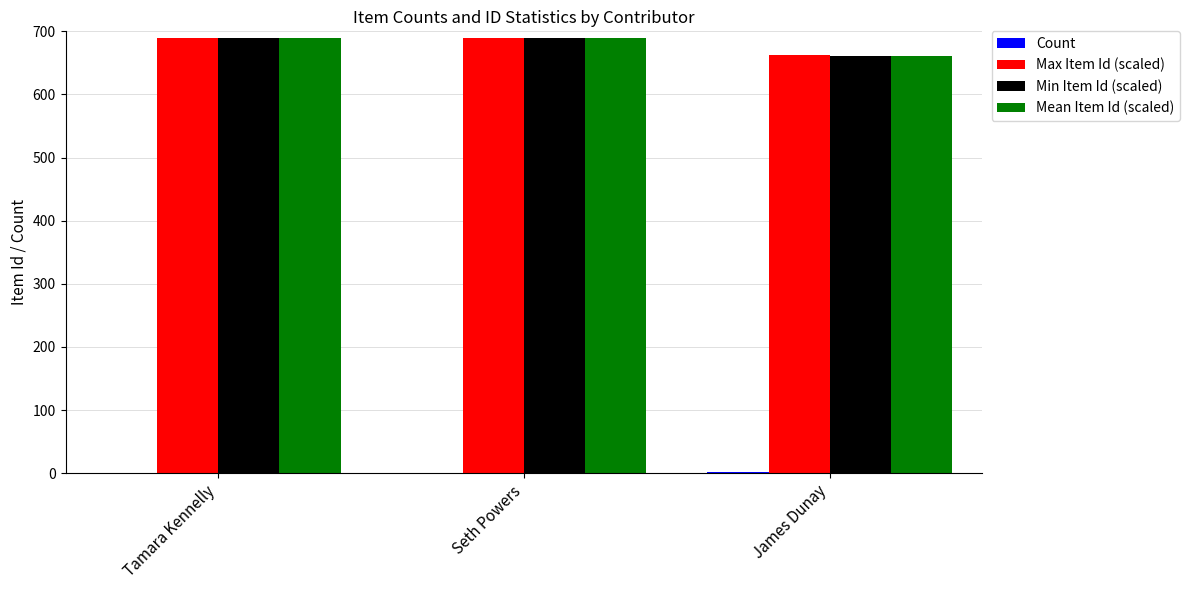

What is the greatest value displayed?

689.2